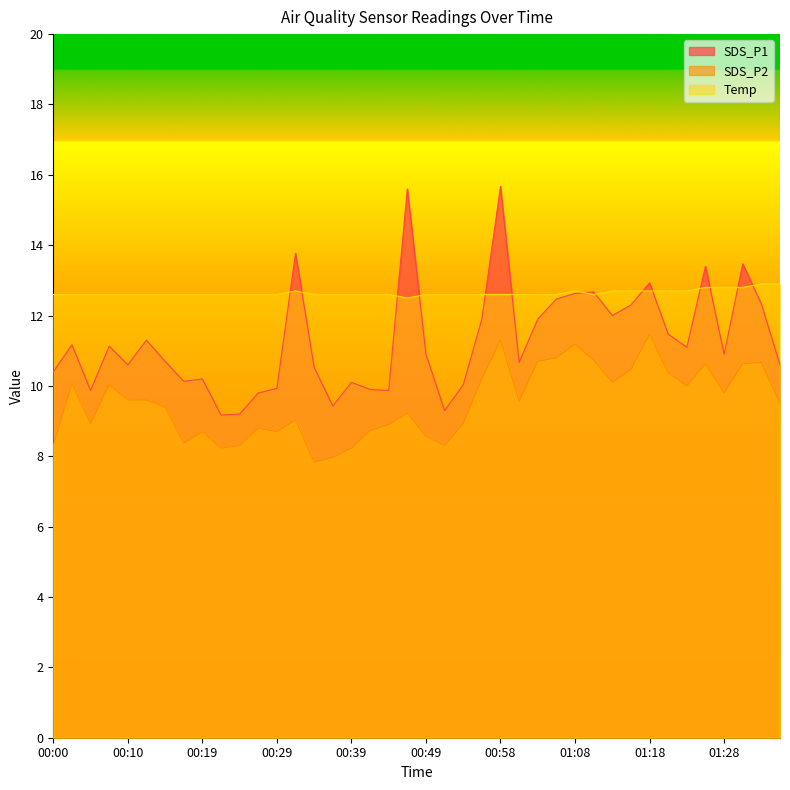

Which category has the lowest value in the SDS_P1 series?

00:22